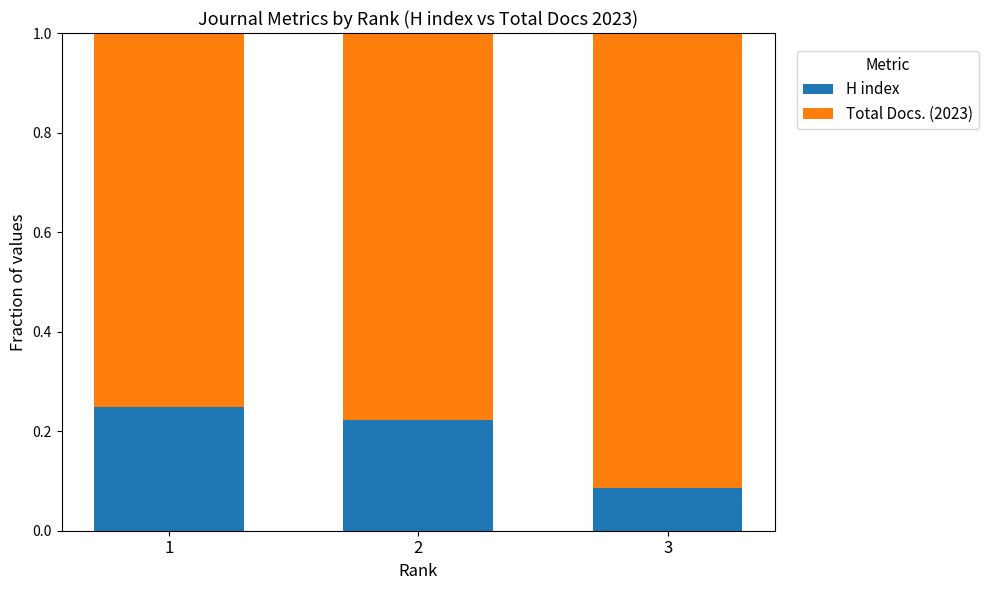

List the labels in order of H index value, largest first.

1, 2, 3